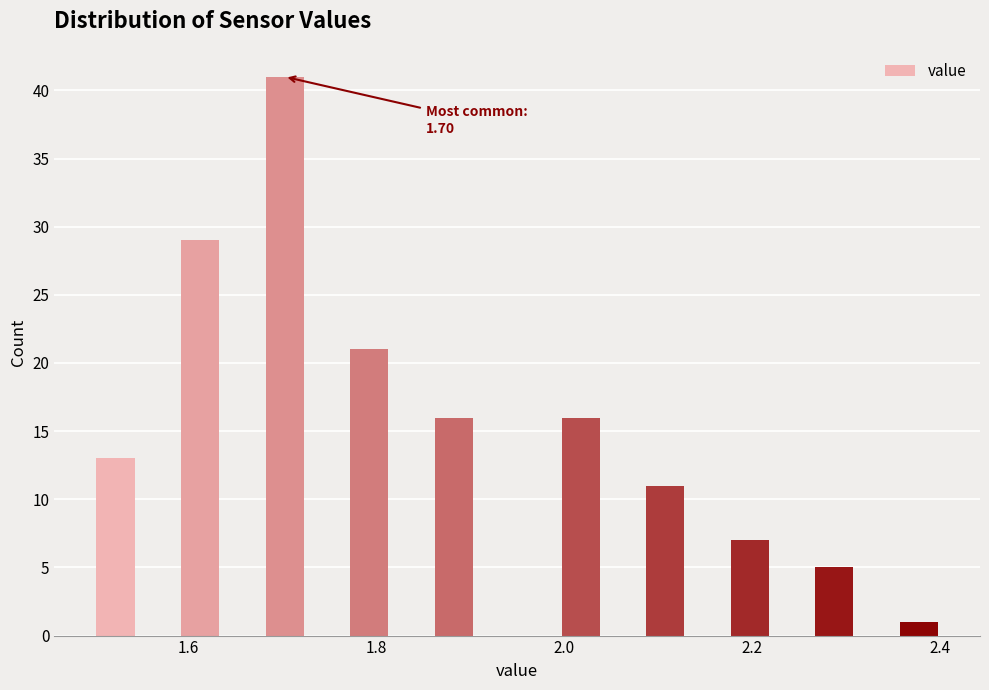

Around what value on the x-axis is the tallest bar? Give the approximate position of its centre, as read against the axis.

1.70